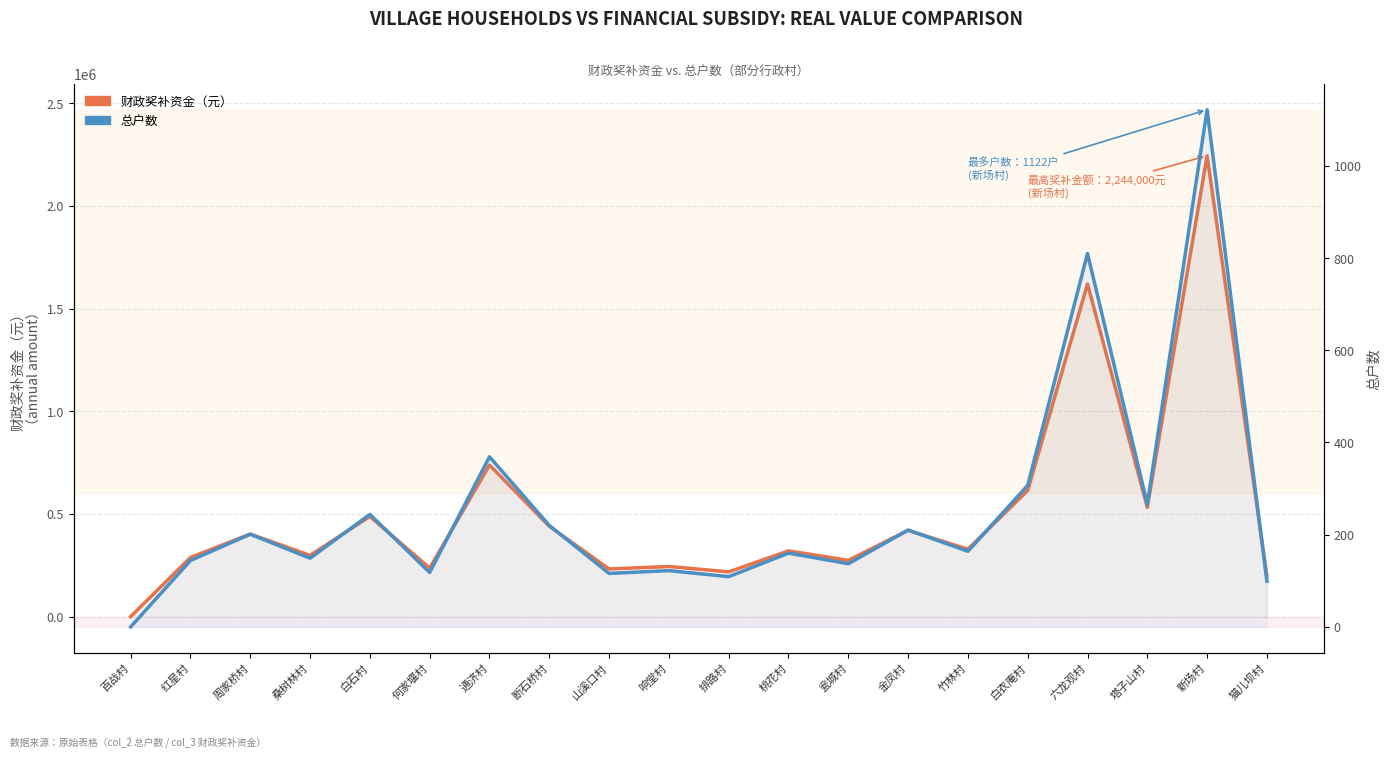

In 财政奖补资金（元）, how many points are lower than both neighbors (excluding endpoints)?

7